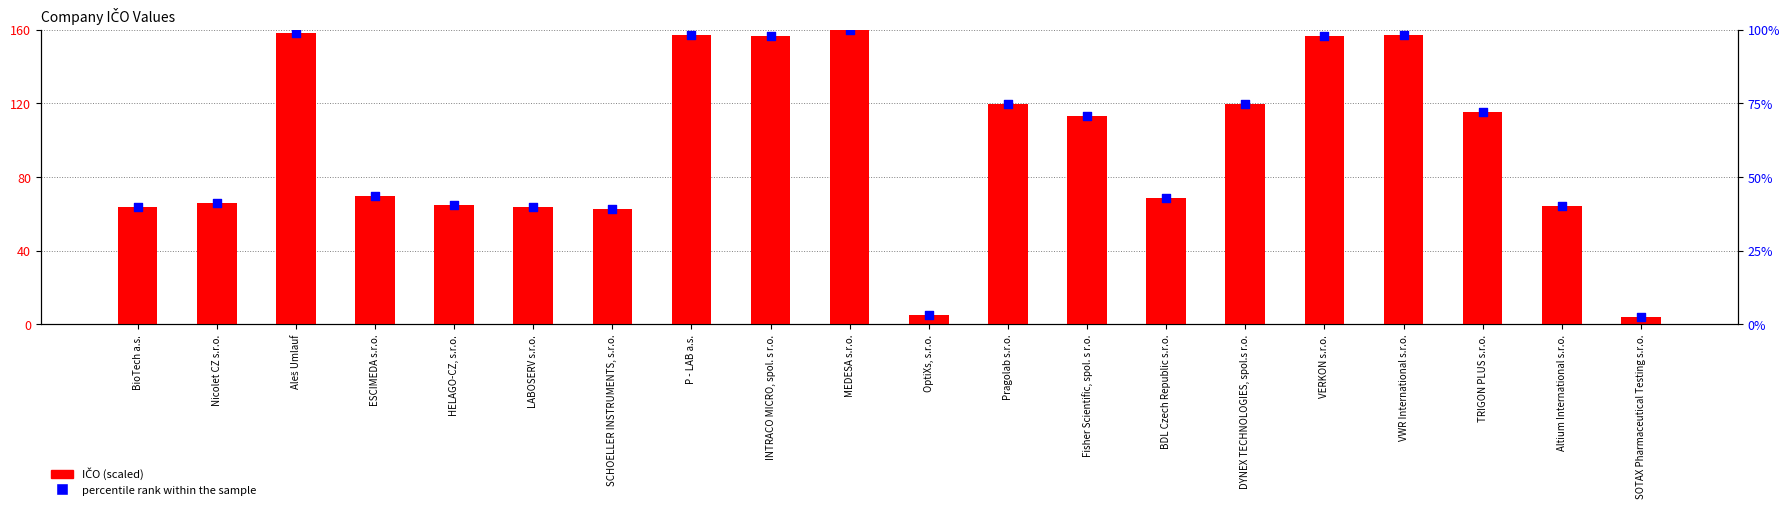

What are all the series names shown in the legend?

IČO (scaled), percentile rank within the sample